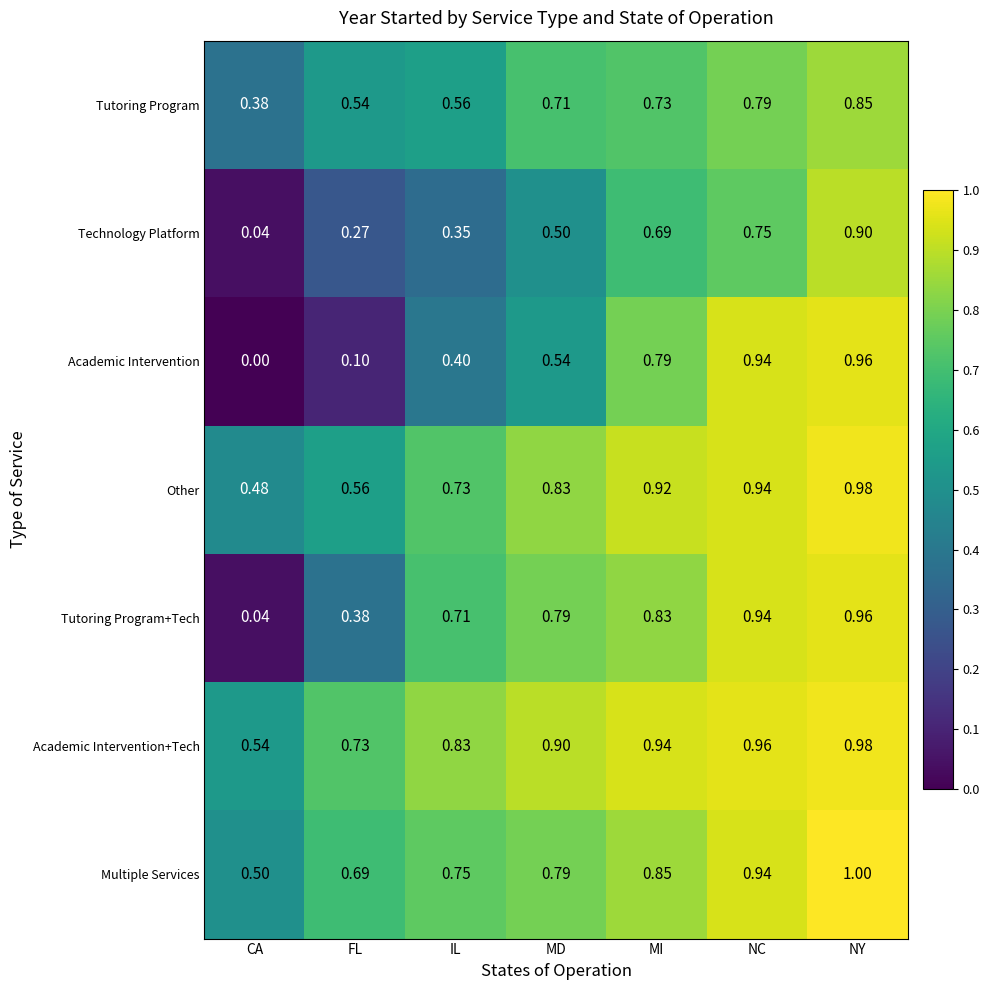

Which series has the widest spread of values?

Academic Intervention